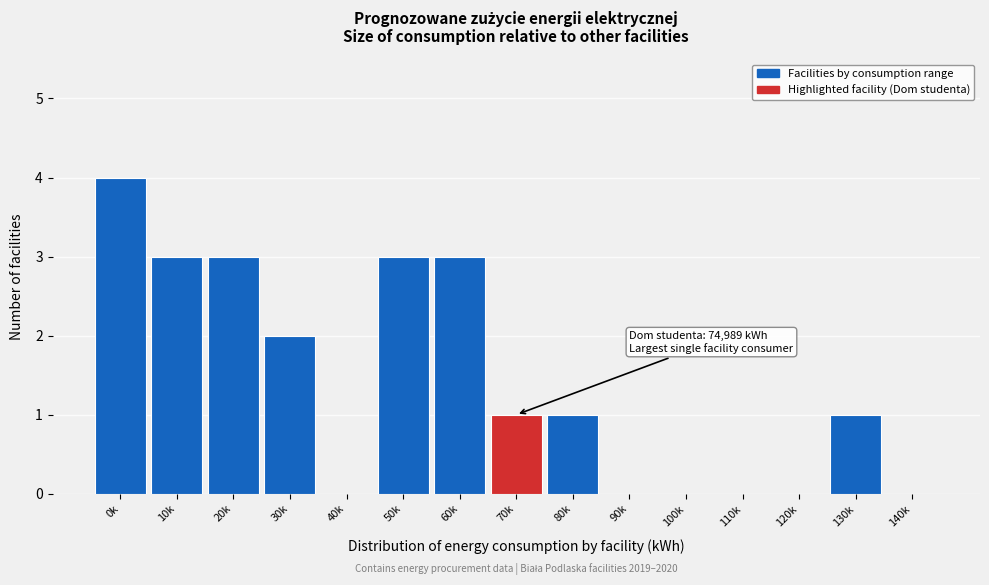

Reading left to right, what are all the values shown in this chart?

0k=4	10k=3	20k=3	30k=2	40k=0	50k=3	60k=3	70k=1	80k=1	90k=0	100k=0	110k=0	120k=0	130k=1	140k=0